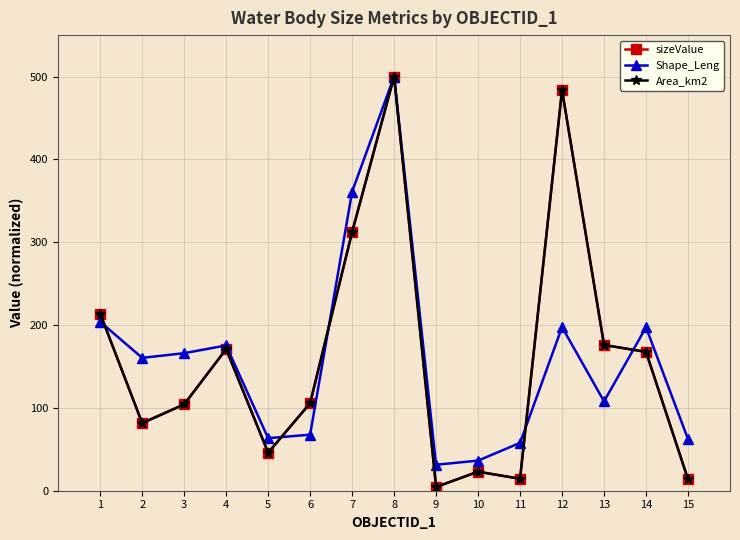

True or false: Shape_Leng has a value of 197.5 at 12.

True